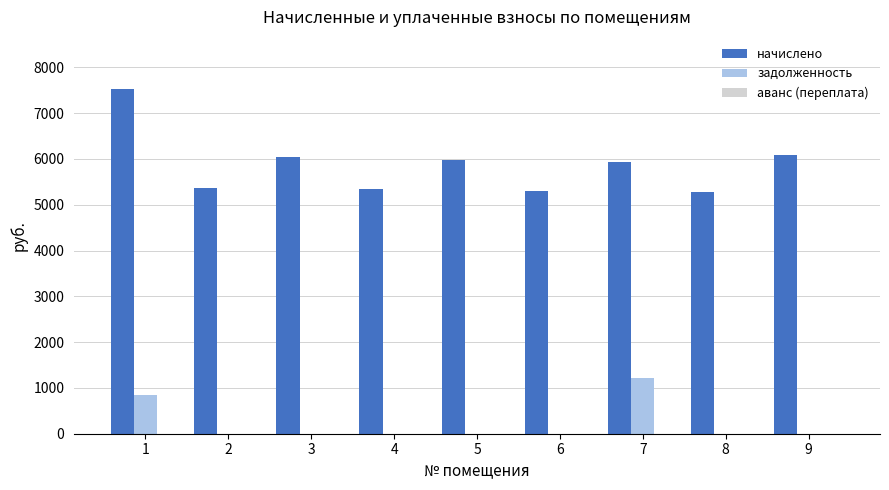

What is the total value across all series at 5?

5978.9